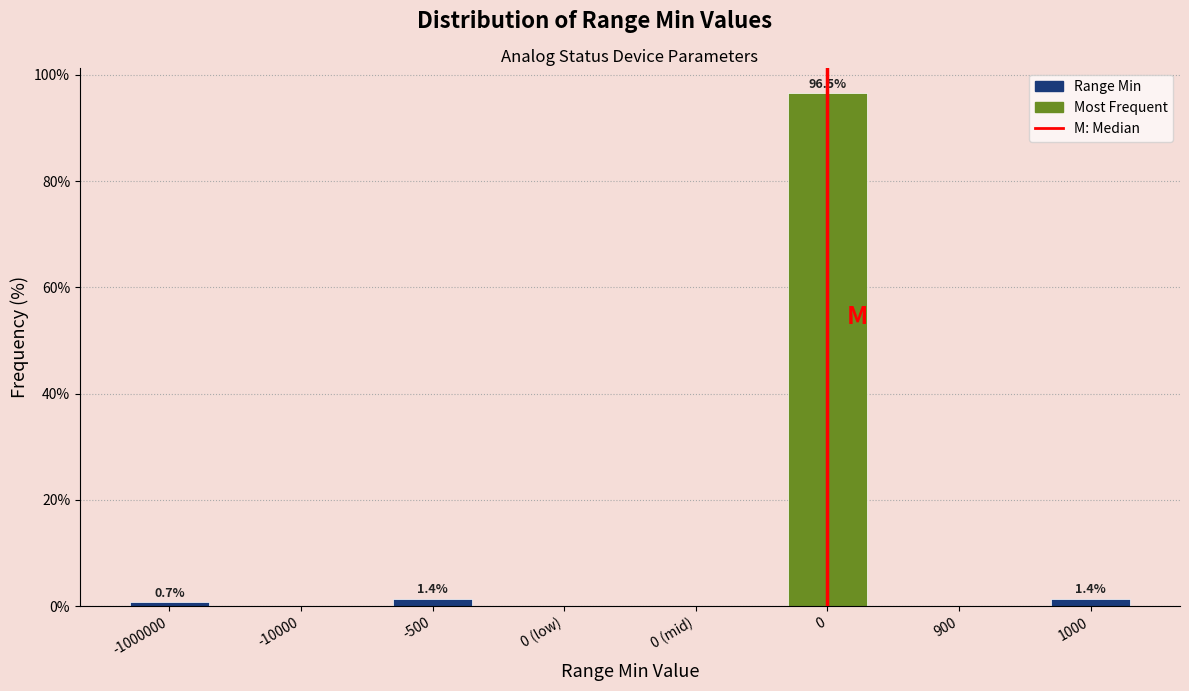

Reading left to right, what are all the values shown in this chart?

-1000000=0.7	-10000=0.0	-500=1.4	0 (low)=0.0	0 (mid)=0.0	0=96.5	900=0.0	1000=1.4